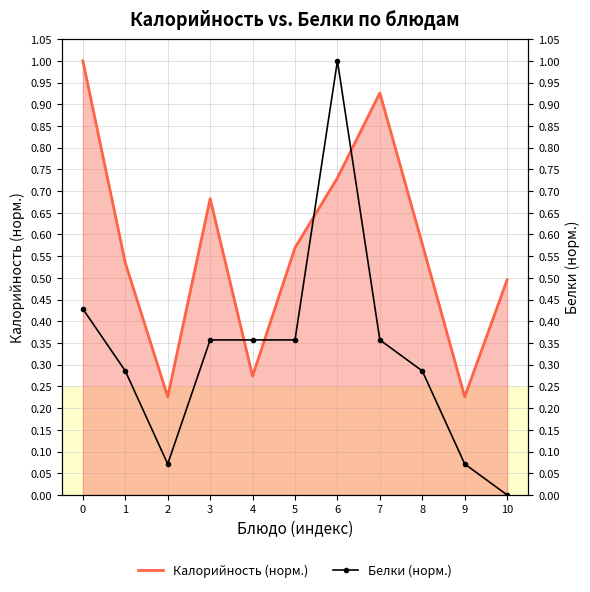

What is the total value across all series at 5?

0.9